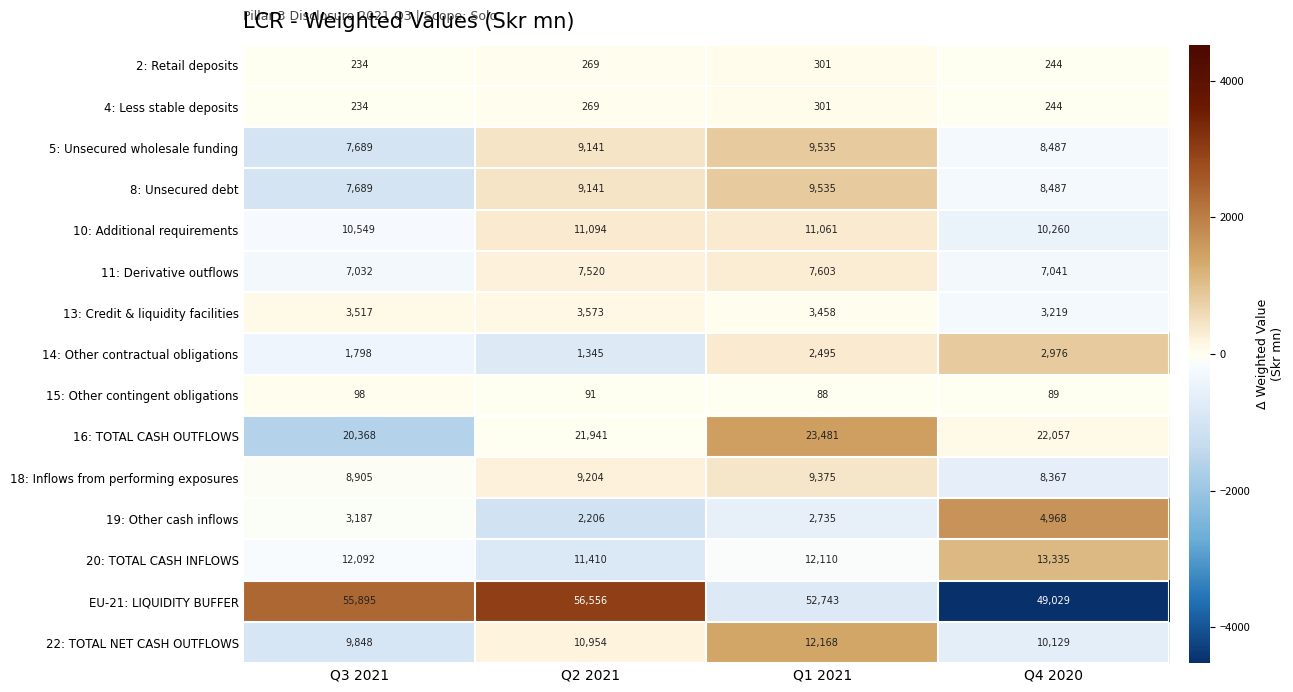

What is the maximum value shown in the chart?

56556